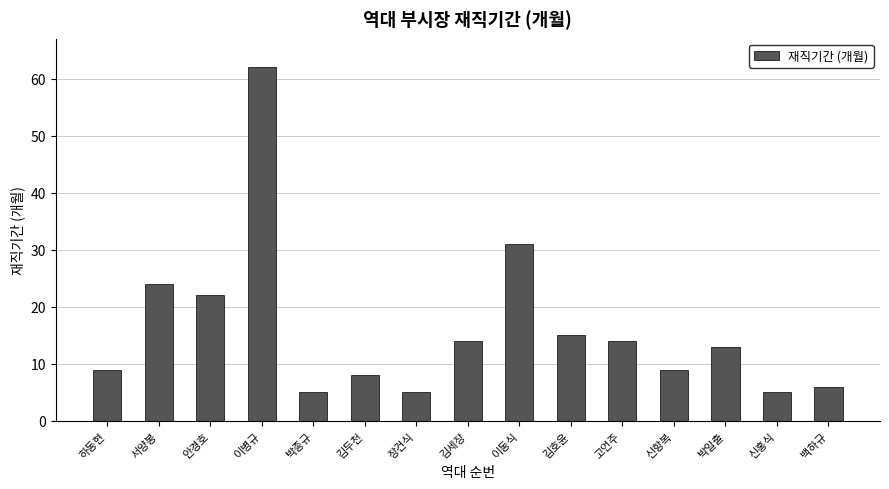

What is the difference between the second highest and minimum values?

26